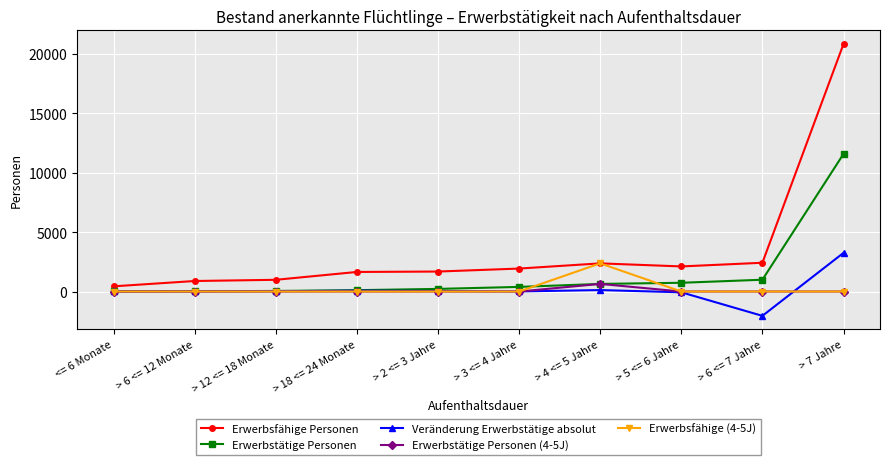

Which series has the largest range (max minus min)?

Erwerbsfähige Personen